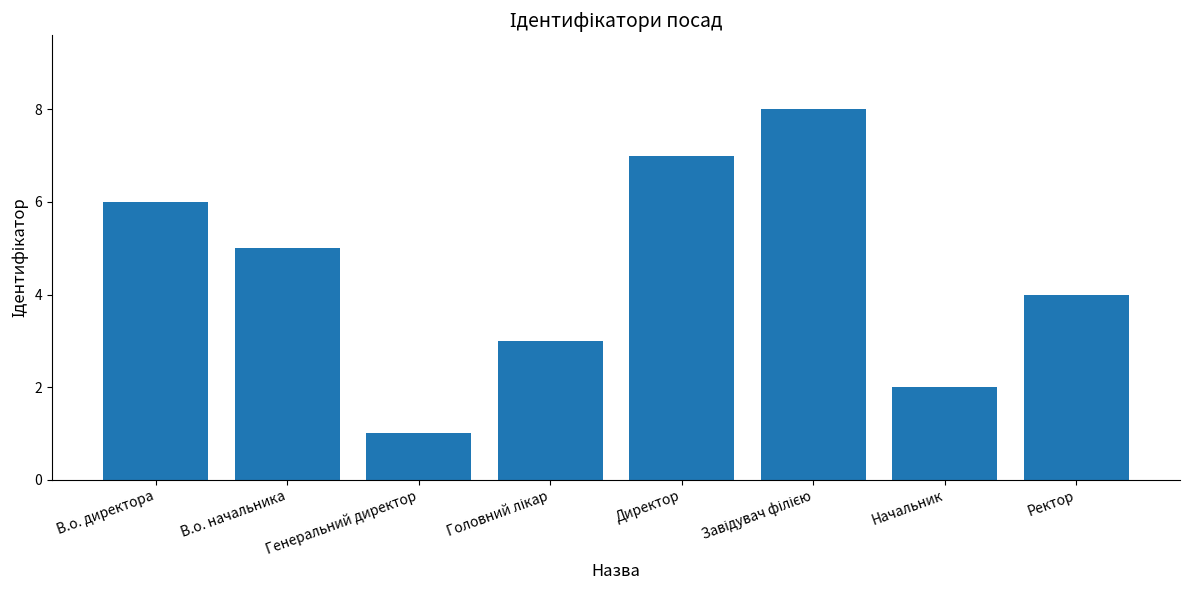

Count the number of categories in the chart.

8